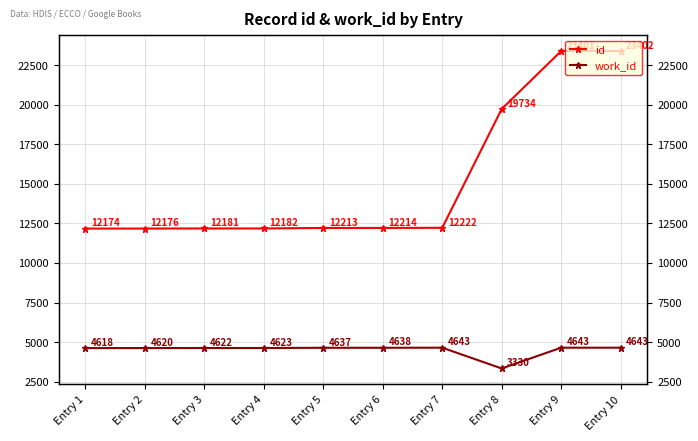

True or false: work_id and id cross at least once.

False